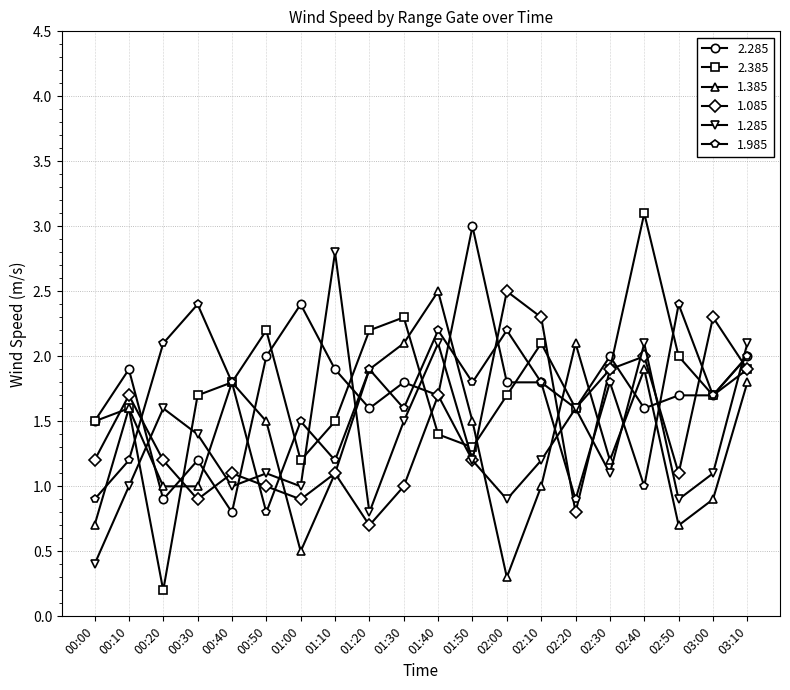

Which category has the lowest value across all series?

00:20